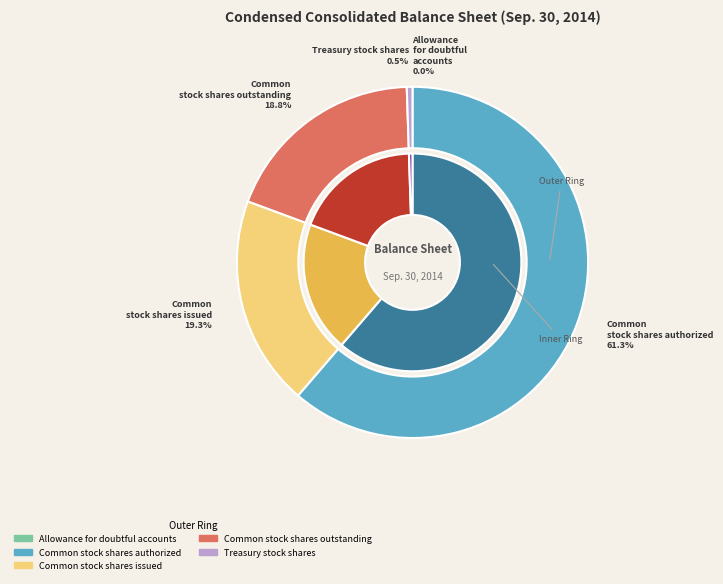

What percentage do Common stock shares issued and Allowance for doubtful accounts together represent?

19.4%